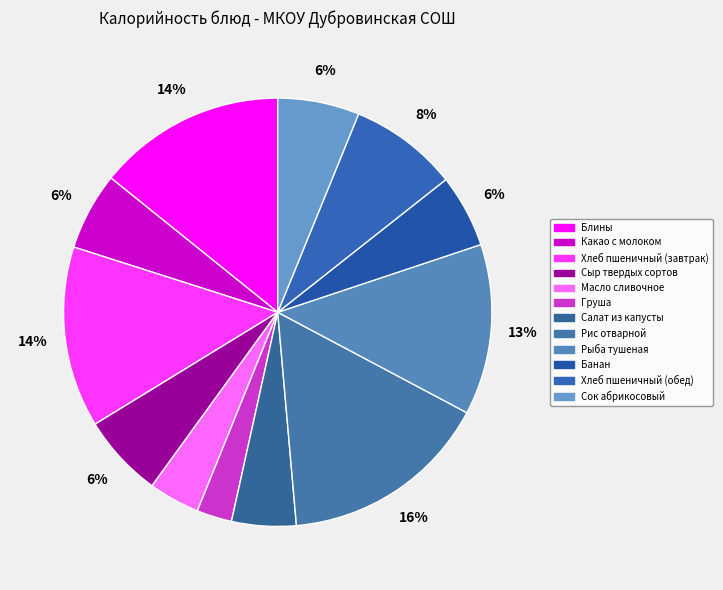

Is it true that Масло сливочное is 1% of the pie?

False